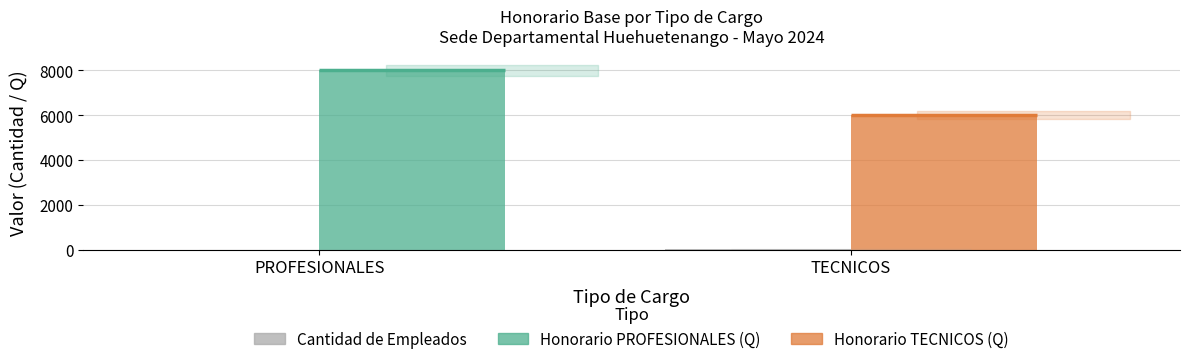

Does the chart contain stacked bars?

No